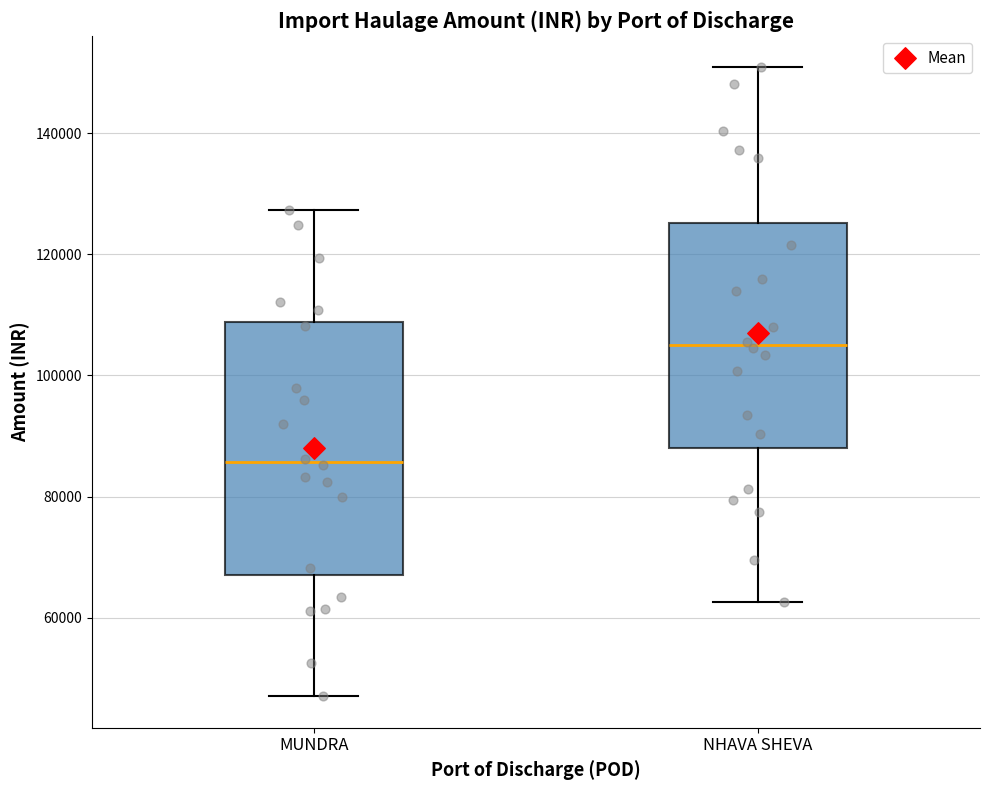

Where is the upper edge of the box for NHAVA SHEVA on the y-axis? The values are not printed on the chart, so give them approximately, as read against the axis.

126000